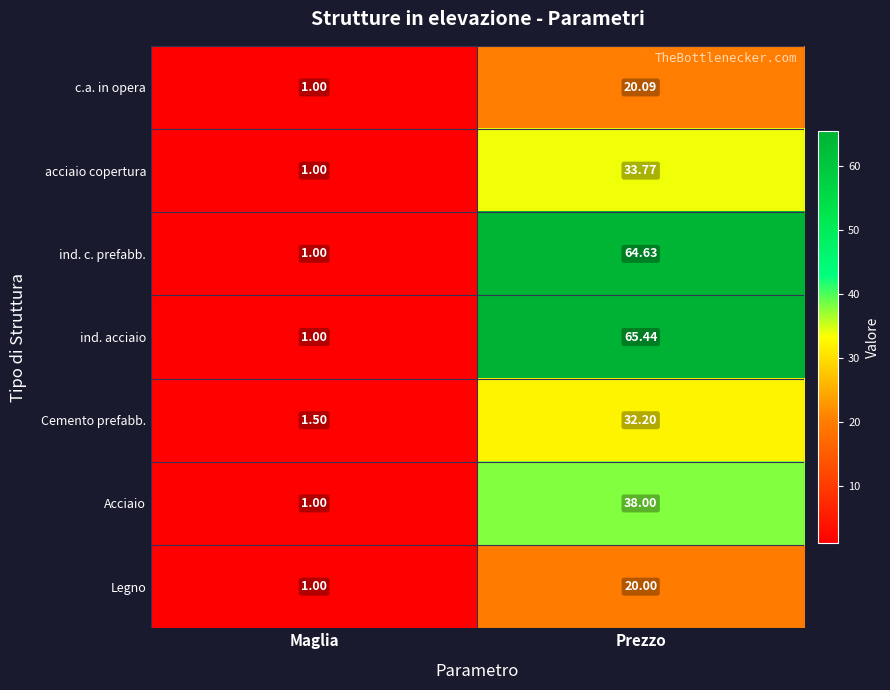

How many distinct data groups are displayed?

7